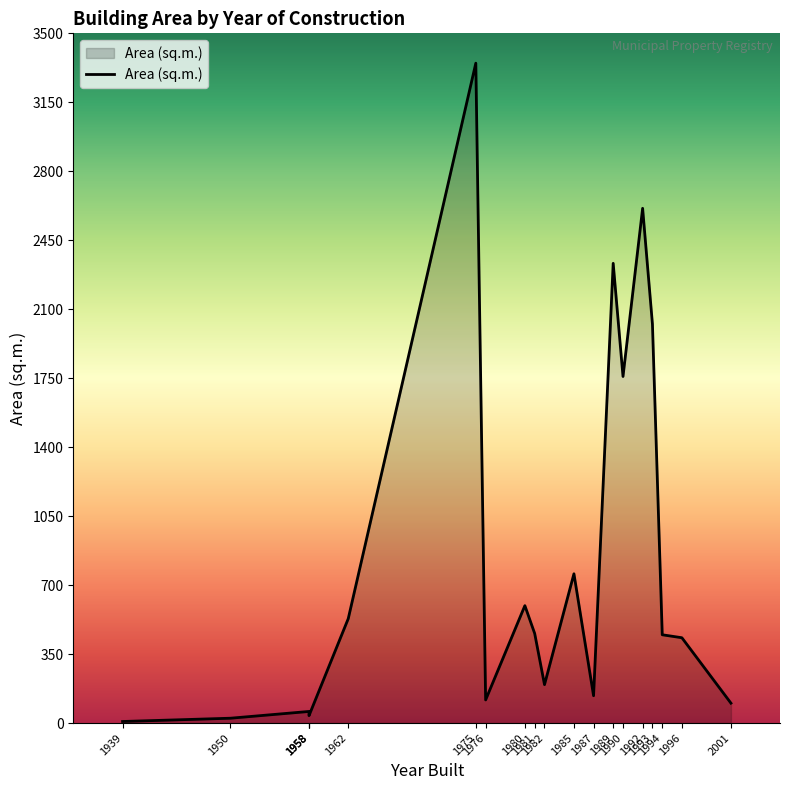

Is it true that the value at 1996 is 433.0?

True